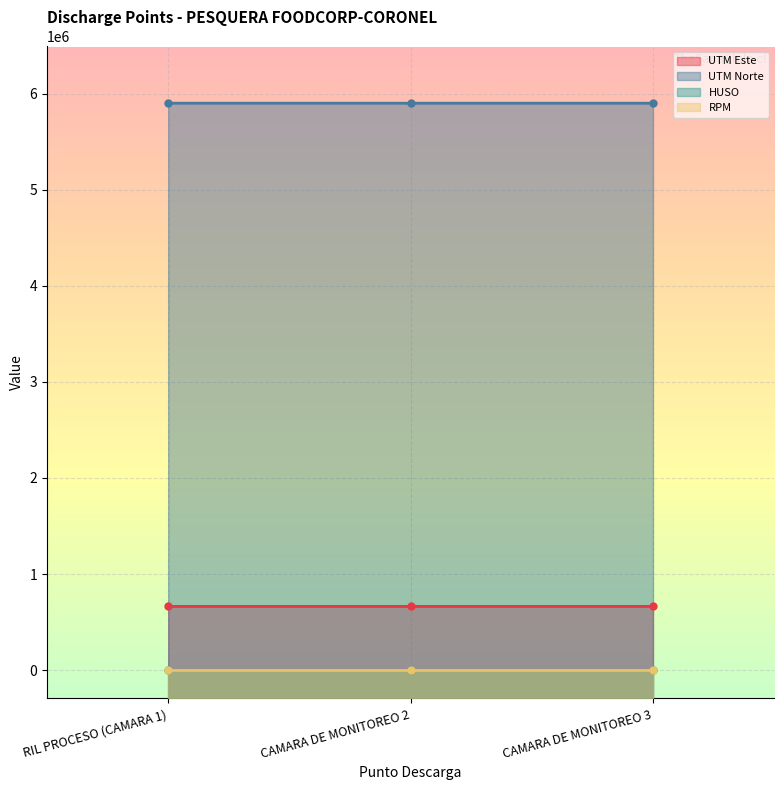

How many lines are shown in the chart?

2